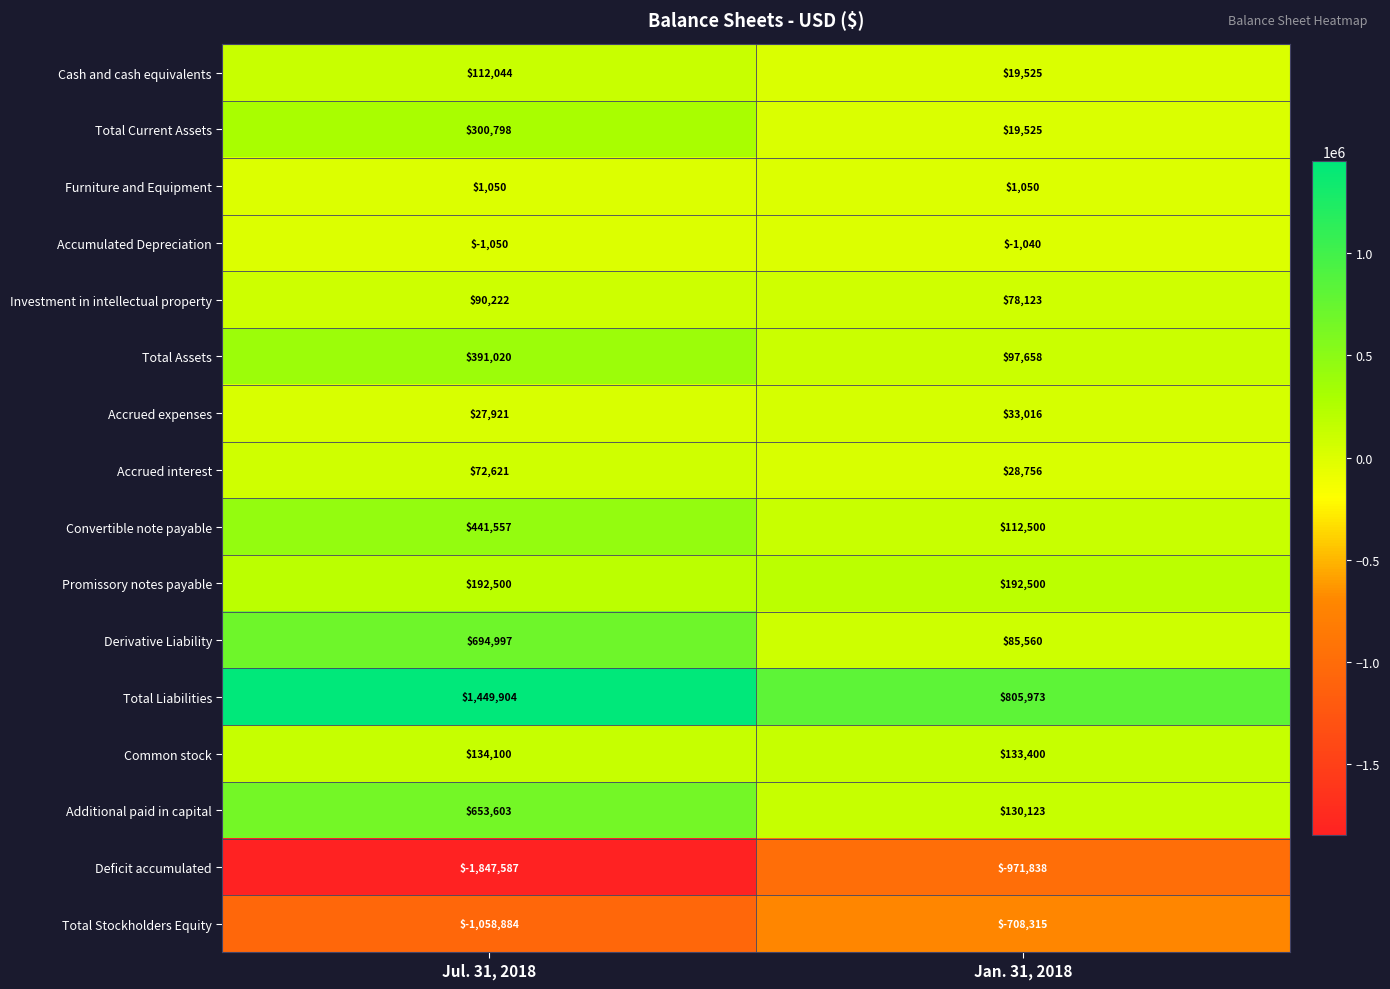

What is the spread (max minus min) of values at Jul. 31, 2018?

3297491